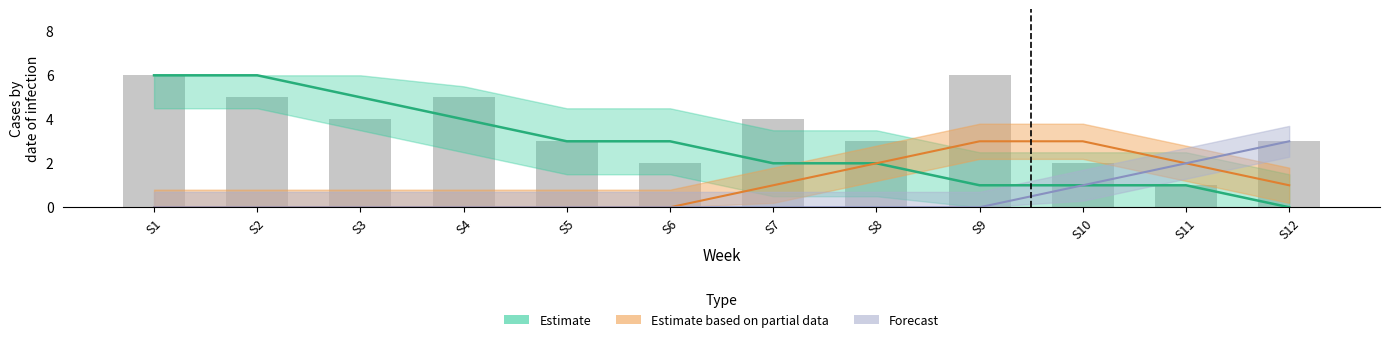

List the series in order of their peak value, lowest first.

Estimate based on partial data, Forecast, Estimate